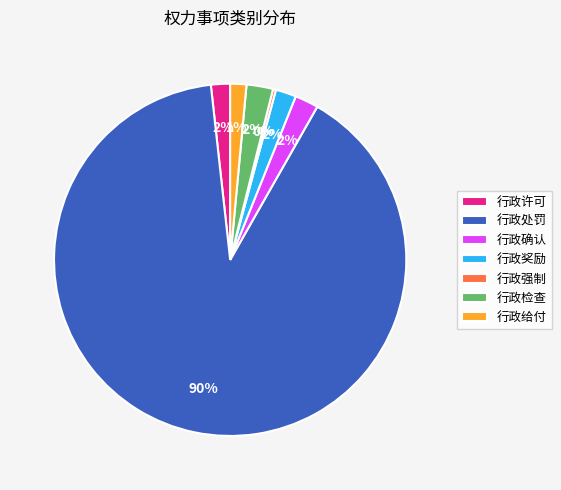

What percentage is the 行政许可 slice, to the nearest percent?

2%